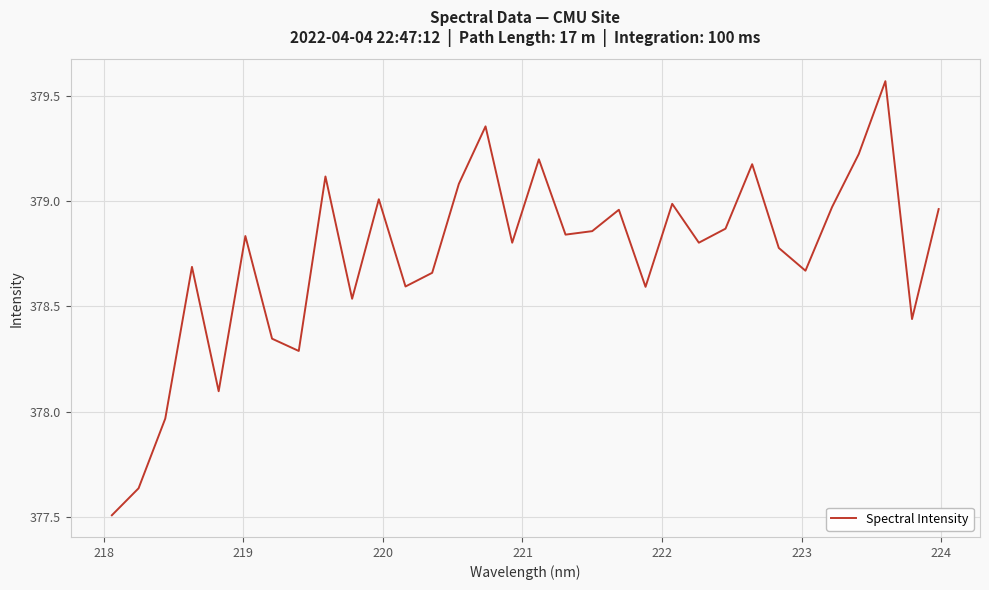

What is the difference between the maximum and minimum values?

2.1